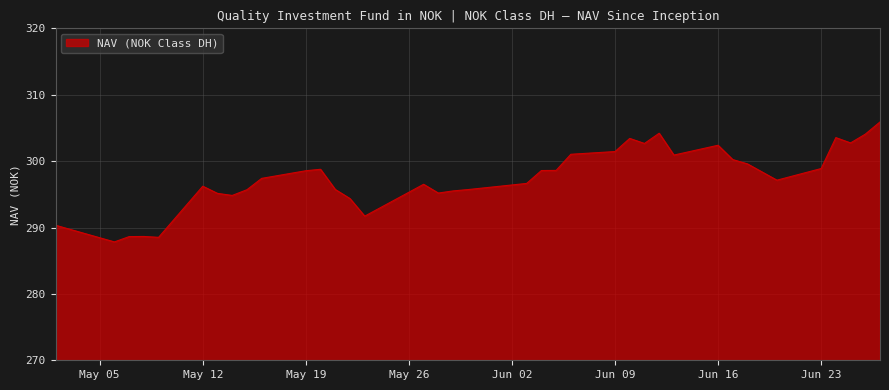

What is the difference between the maximum and minimum values?

18.1